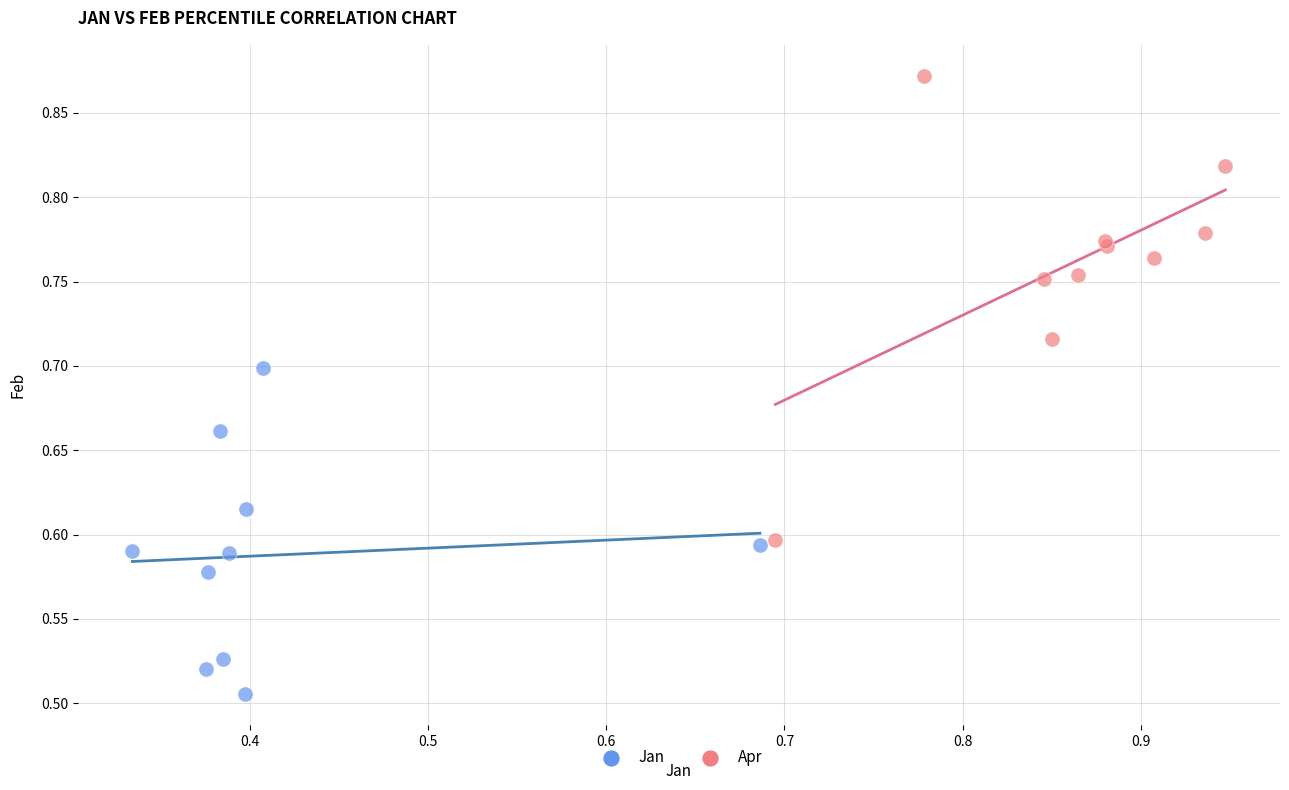

Which series reaches the minimum Y coordinate?

Jan